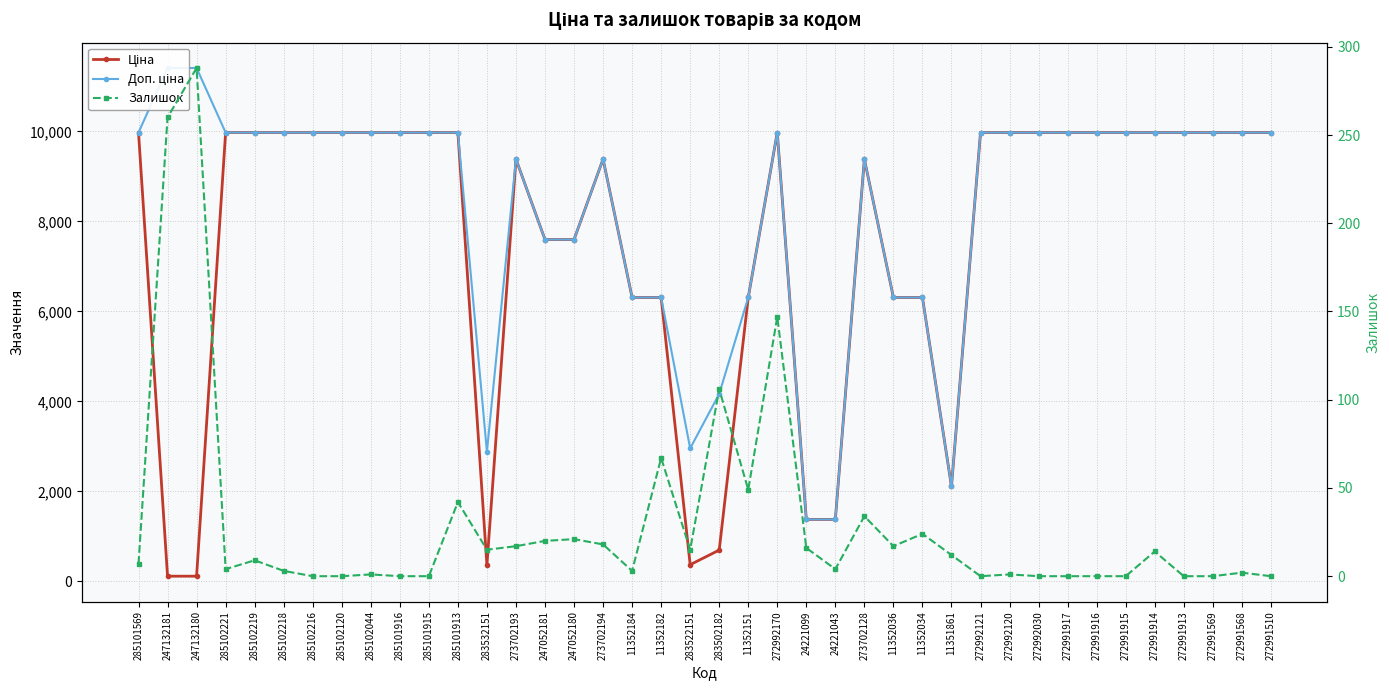

At which category does Доп. ціна reach its first local valley?

283532151